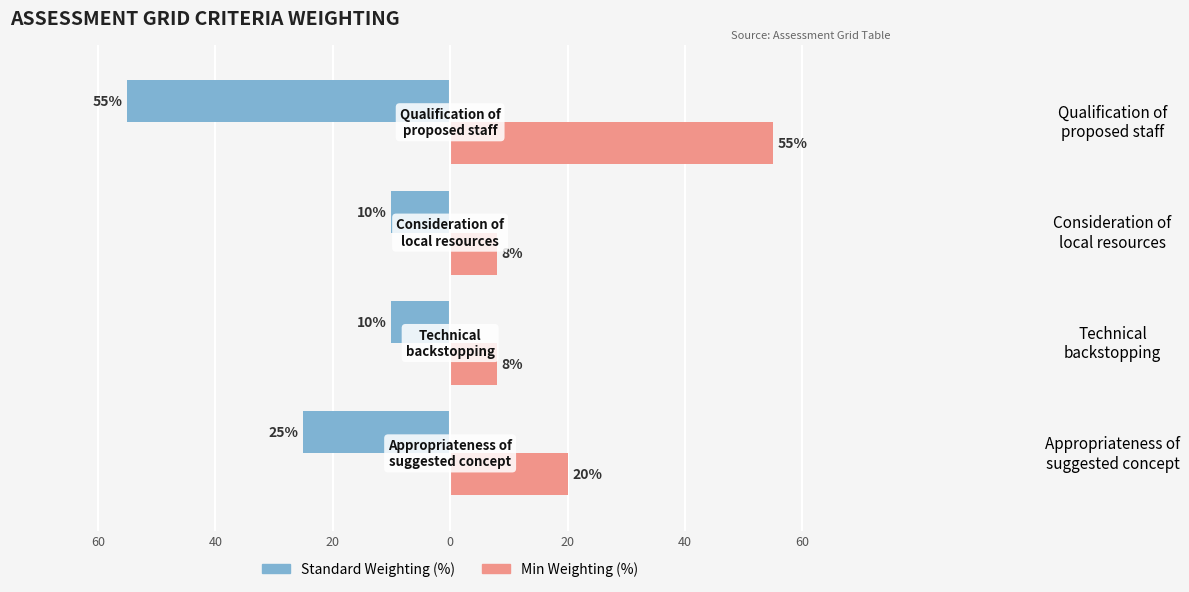

The Standard Weighting series shows -12 at Appropriateness of suggested concept. True or false?

False